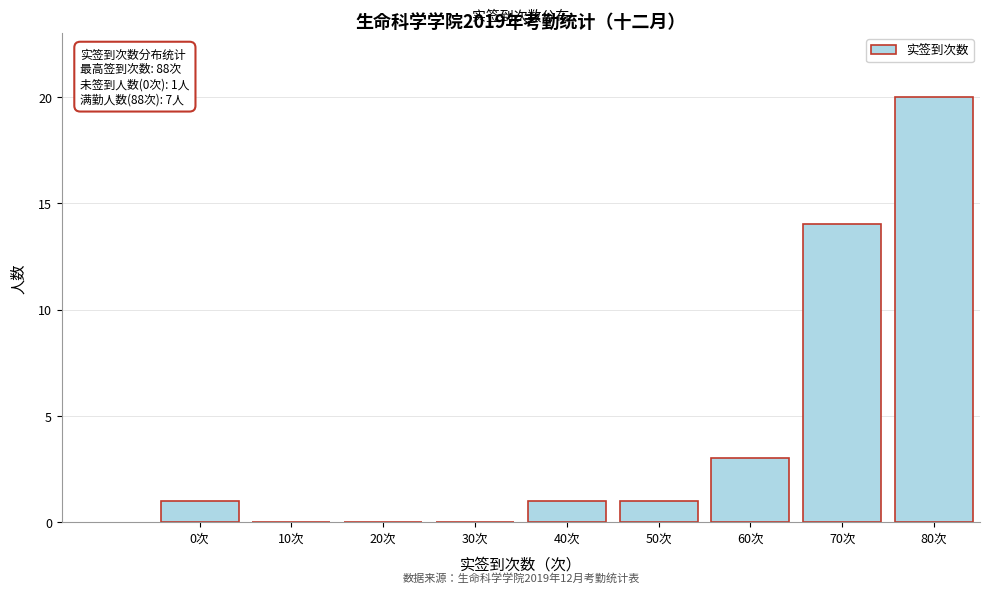

Reading right to left, what are all the values shown in this chart?

80次=20	70次=14	60次=3	50次=1	40次=1	30次=0	20次=0	10次=0	0次=1